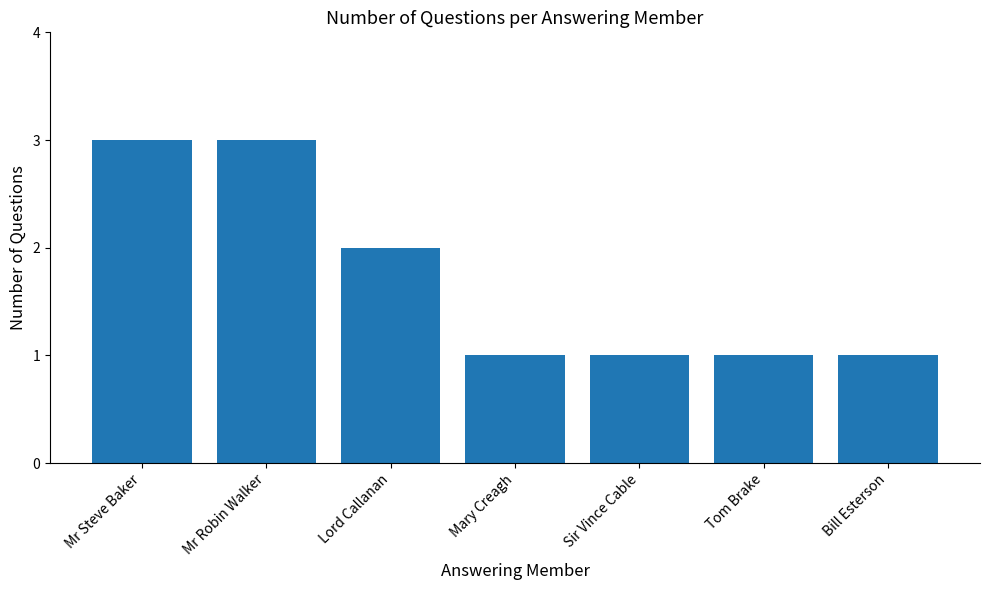

Where is the data nearest to the value 2?

Lord Callanan